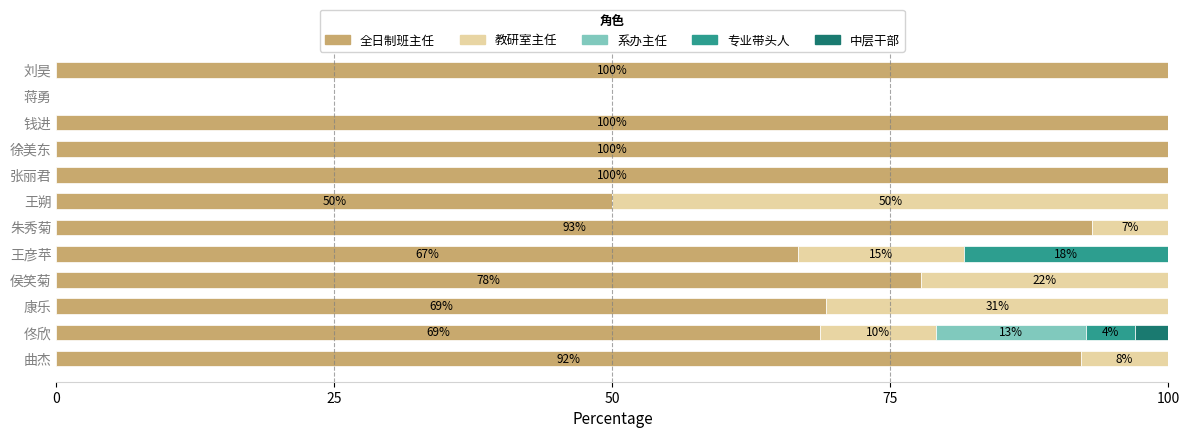

Count the number of categories in the chart.

12